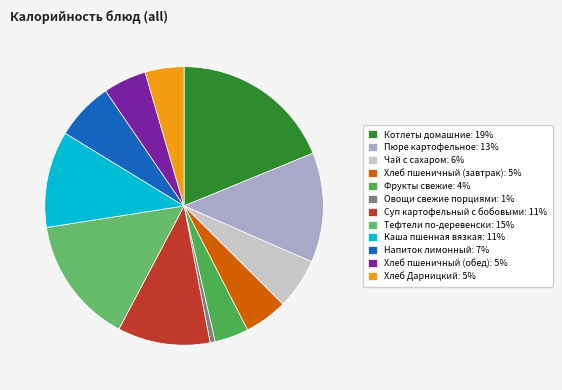

Rank the categories by value from highest to lowest.

Котлеты домашние, Тефтели по-деревенски, Пюре картофельное, Каша пшенная вязкая, Суп картофельный с бобовыми, Напиток лимонный, Чай с сахаром, Хлеб пшеничный (завтрак), Хлеб пшеничный (обед), Хлеб Дарницкий, Фрукты свежие, Овощи свежие порциями